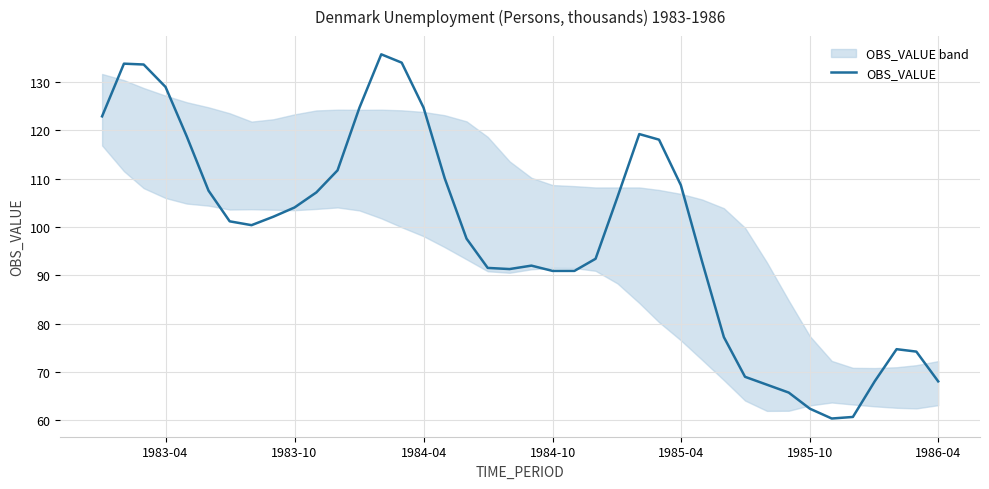

Is this an area chart (filled region under the line)?

No